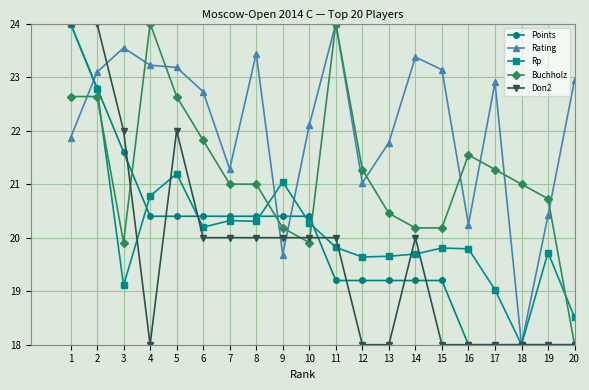

What is the spread (max minus min) of values at 13?

3.8